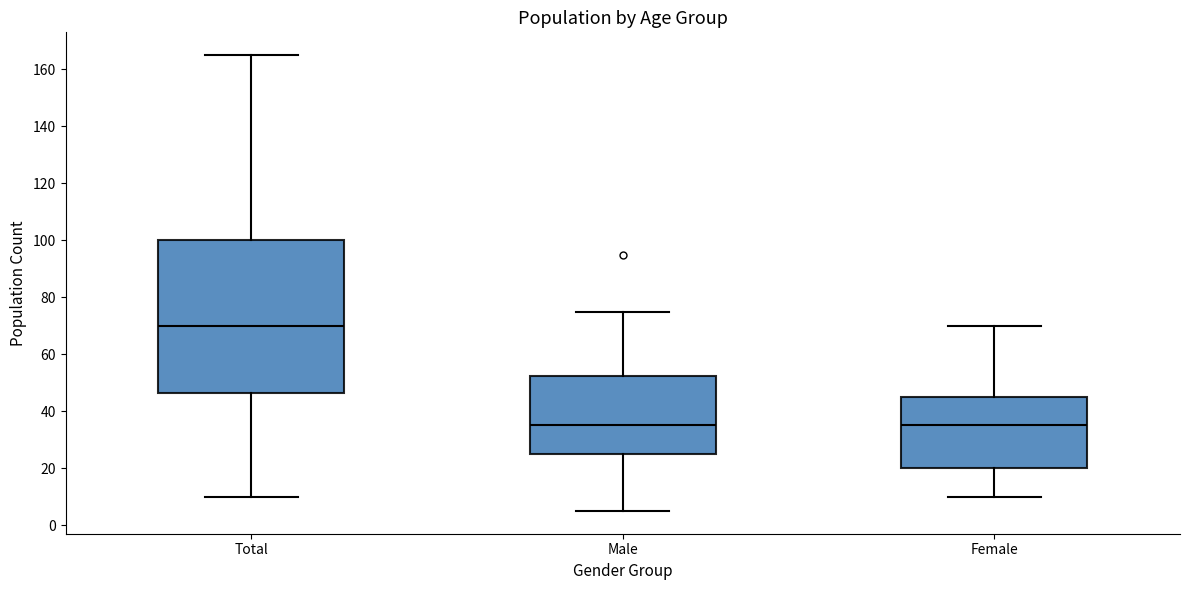

Which box is the tallest, from its lower edge to its upper edge?

Total